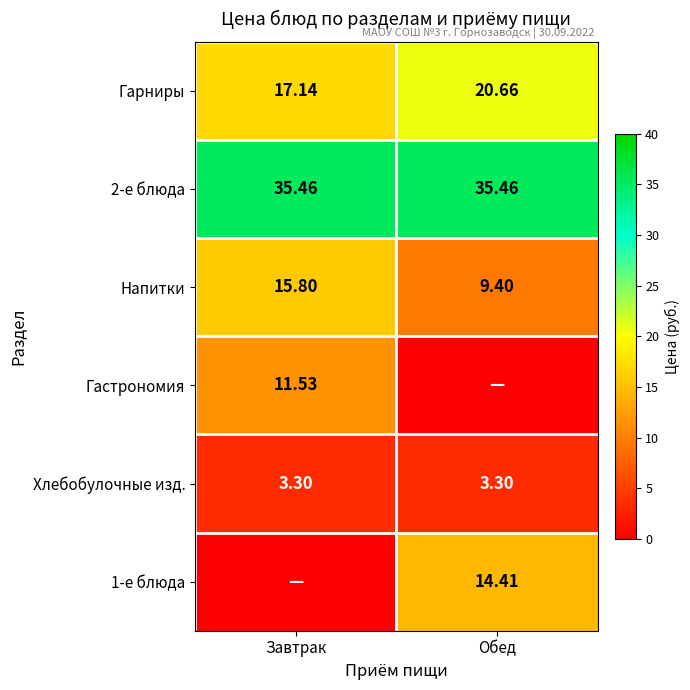

Which category has the highest value across all series?

Завтрак